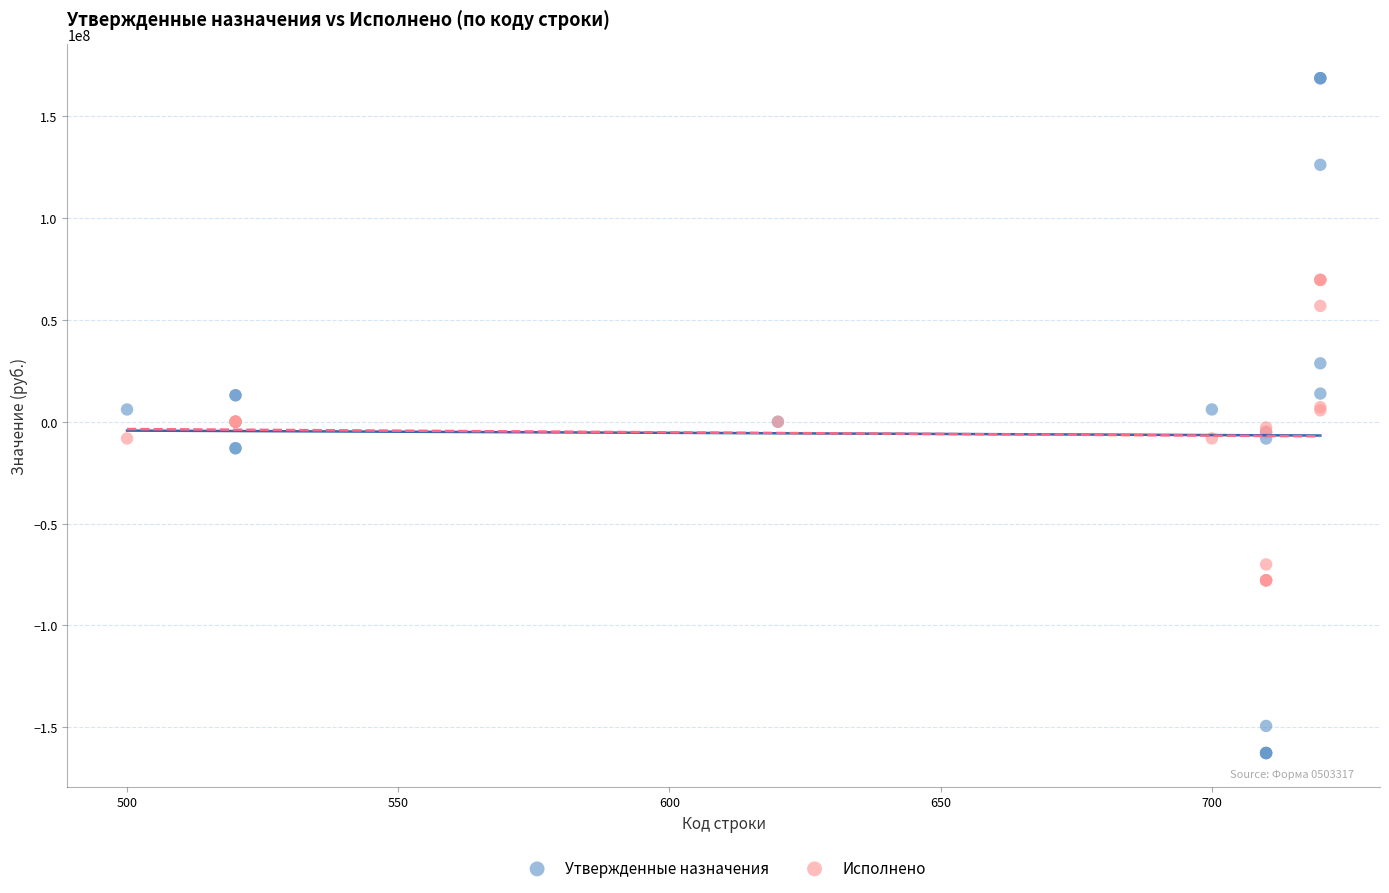

Which series contains the highest Y value?

Утвержденные назначения